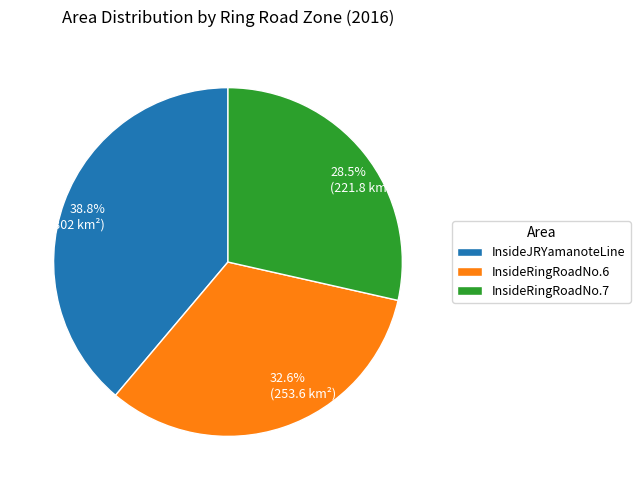

Approximately how many times larger is the value at 38.8% (302 km²) compared to 28.5% (221.8 km²)?

1.4